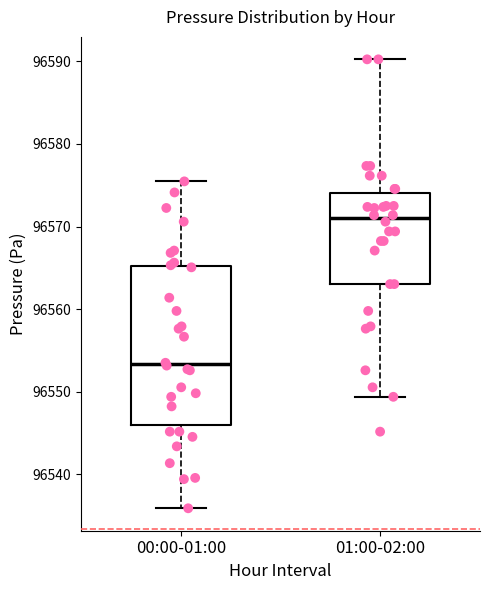

Which box's median line is the highest?

01:00-02:00